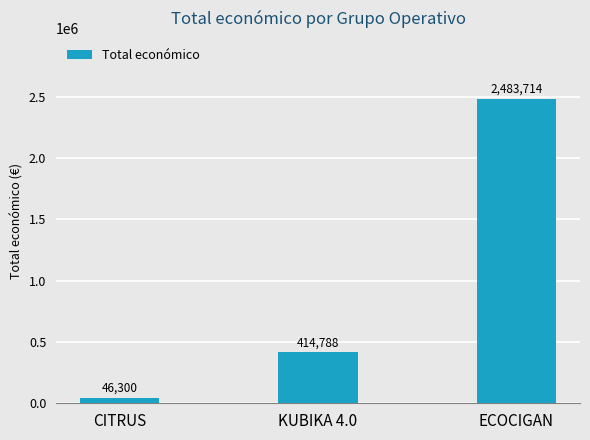

List the labels in order of value, smallest first.

CITRUS, KUBIKA 4.0, ECOCIGAN